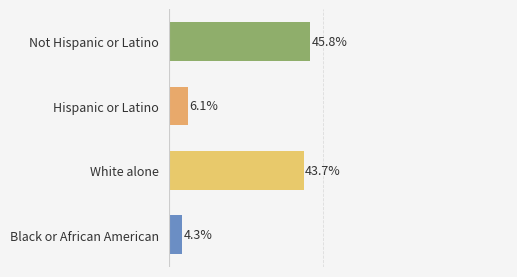

Which label corresponds to the largest value in the chart?

Not Hispanic or Latino